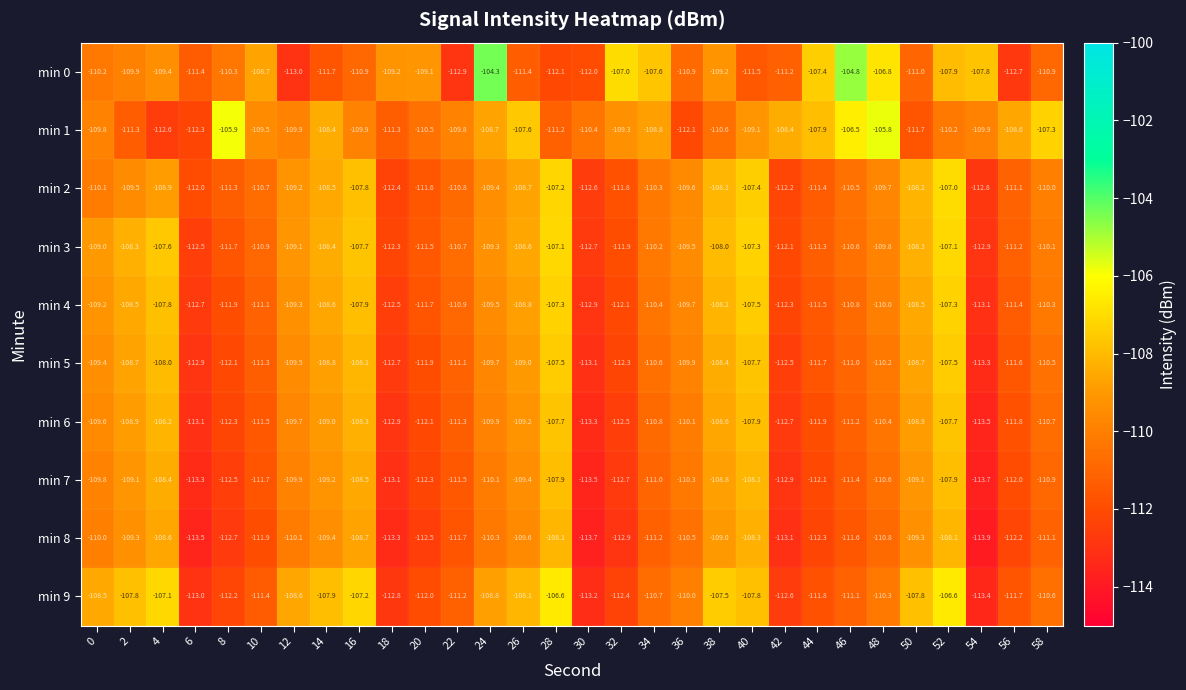

True or false: min 7 has a value of -187.9 at 52.

False